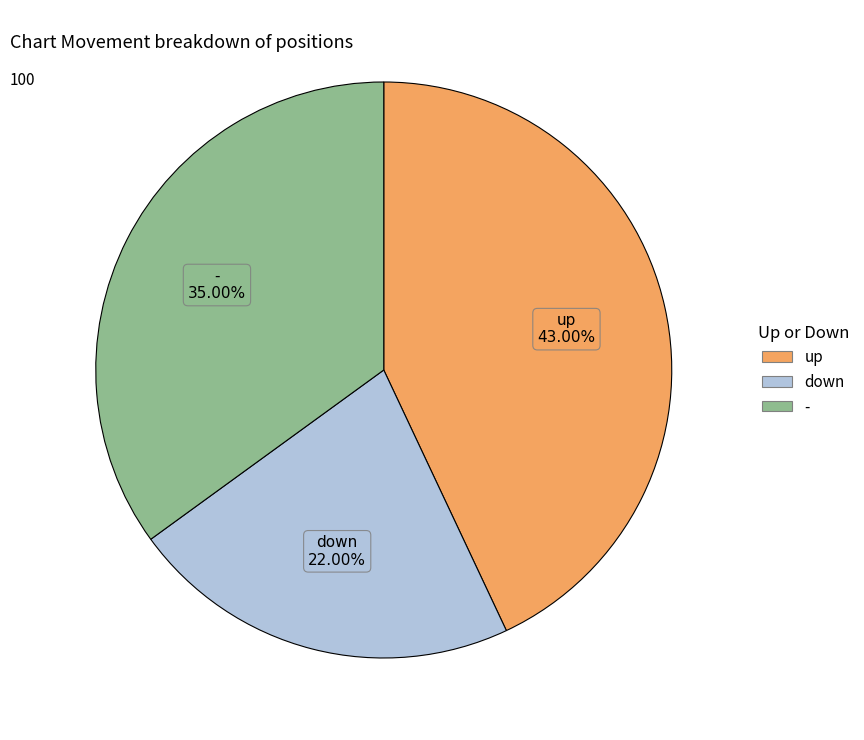

What percentage do up and down together represent?

65.0%